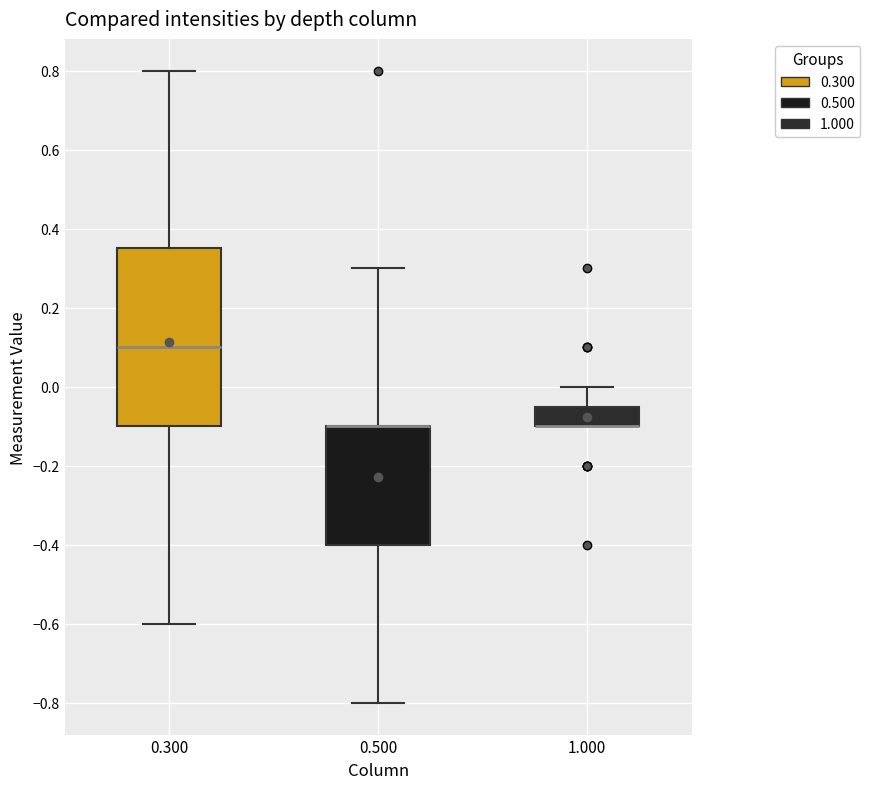

Comparing the boxes themselves (not the whiskers), which one is the tallest?

0.300